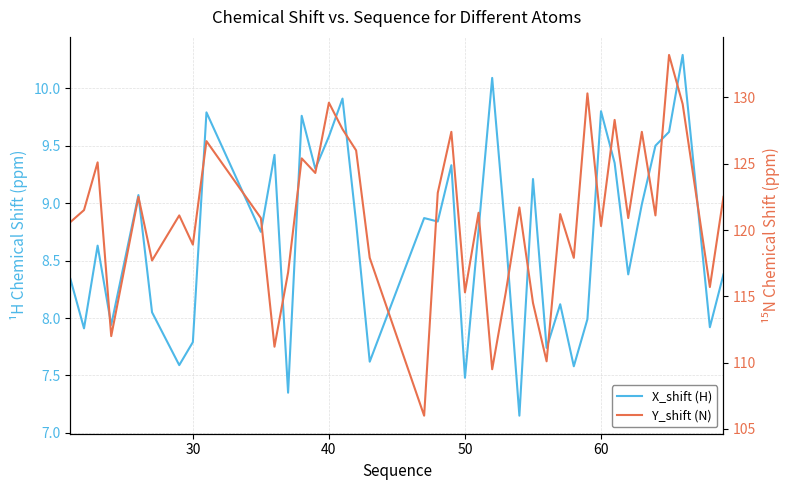

How many interior local peaks does the X_shift (H) series have?

13